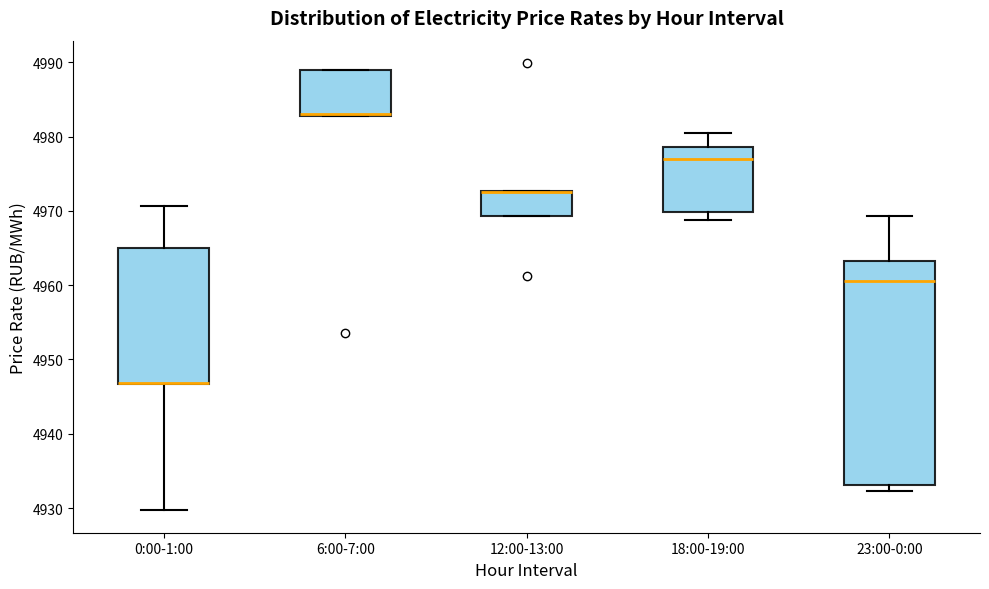

Reading left to right, read every box against the y-axis: the position of its median line, the range the box covers, and the ends of its whiskers. The values are not printed on the chart, so give them approximately, as read against the axis.

0:00-1:00: median 4947 (drawn on the box's lower edge), box 4947 to 4965, whiskers 4930 to 4971
6:00-7:00: median 4983 (drawn on the box's lower edge), box 4983 to 4989, whiskers 4983 to 4989
12:00-13:00: median 4973 (drawn on the box's upper edge), box 4969 to 4973, whiskers 4969 to 4973
18:00-19:00: median 4977, box 4970 to 4979, whiskers 4969 to 4981
23:00-0:00: median 4961, box 4933 to 4963, whiskers 4932 to 4969